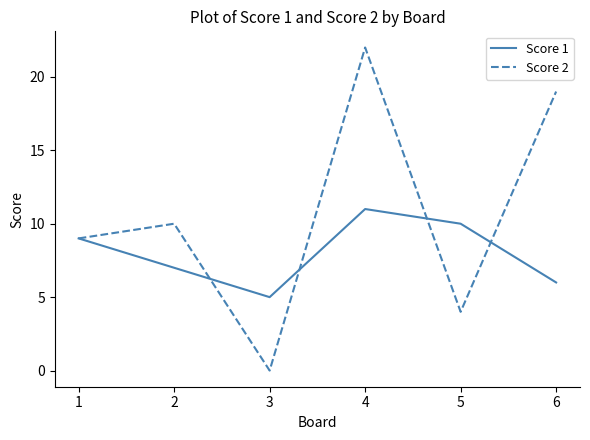

Is the value of Score 2 at 2 greater than the value of Score 1 at 1?

Yes